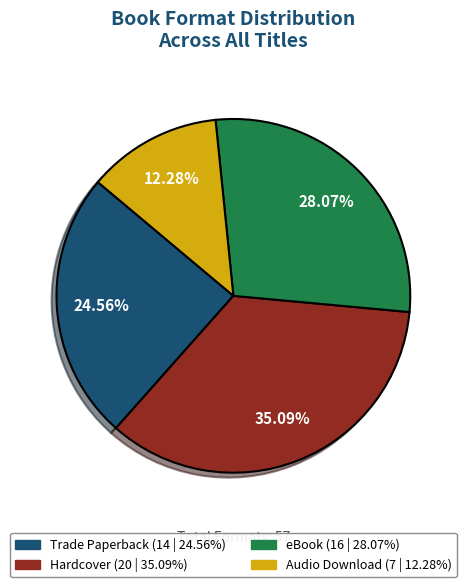

Rank the categories by value from lowest to highest.

Audio Download, Trade Paperback, eBook, Hardcover